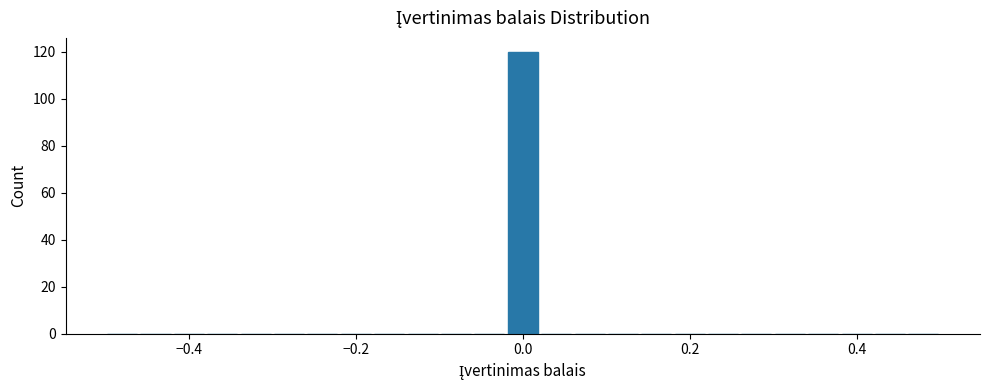

Read against the x-axis, roughly where is the centre of the tallest bar?

0.00